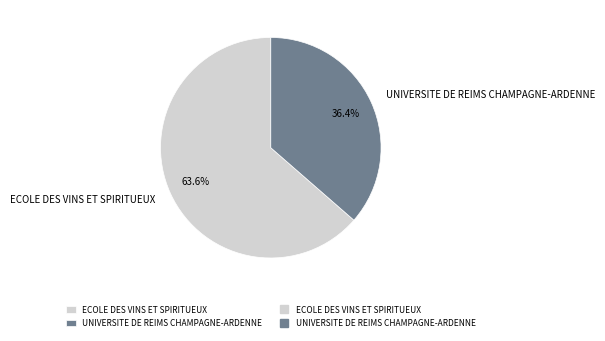

Which category has the smallest portion of the pie?

UNIVERSITE DE REIMS CHAMPAGNE-ARDENNE